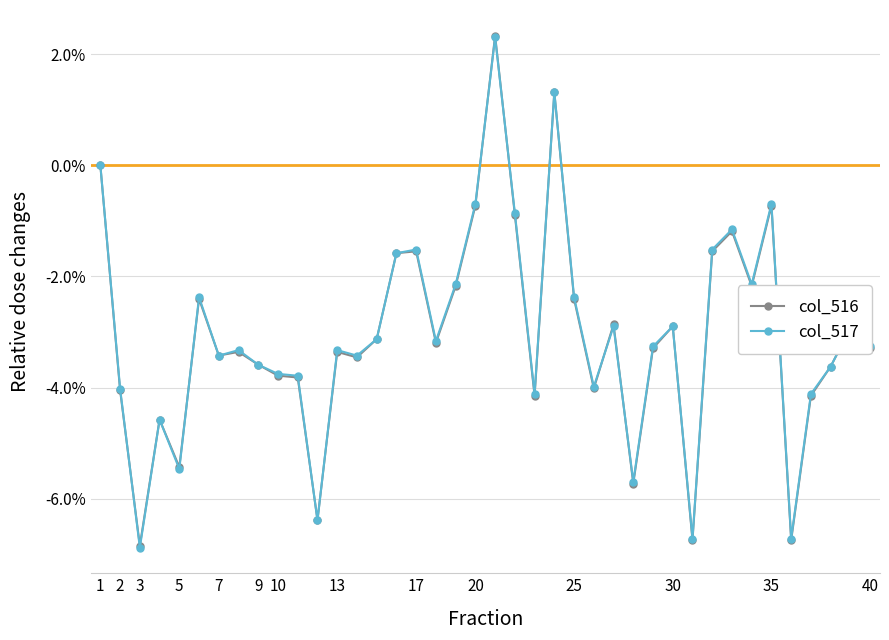

What are all the series names shown in the legend?

col_516, col_517